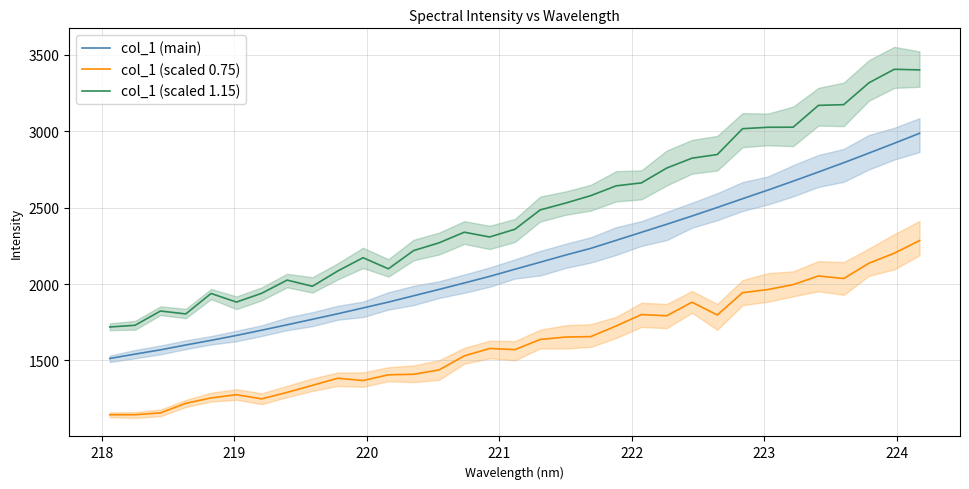

Does the chart have visible grid lines?

Yes